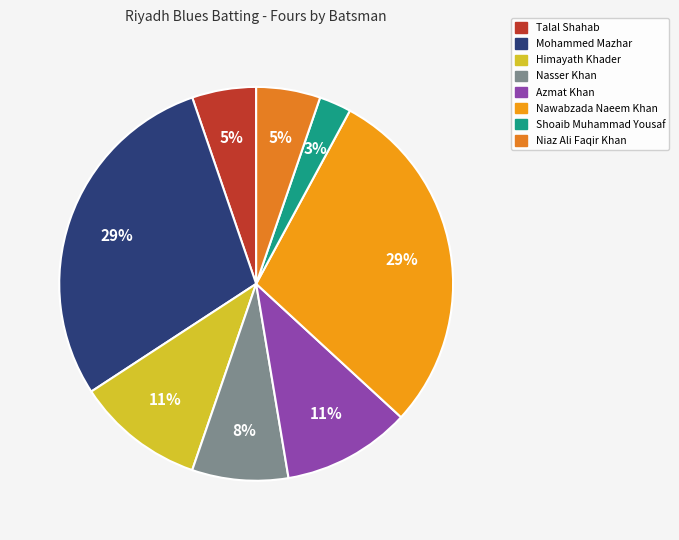

To the nearest percent, what is the average slice percentage?

12%